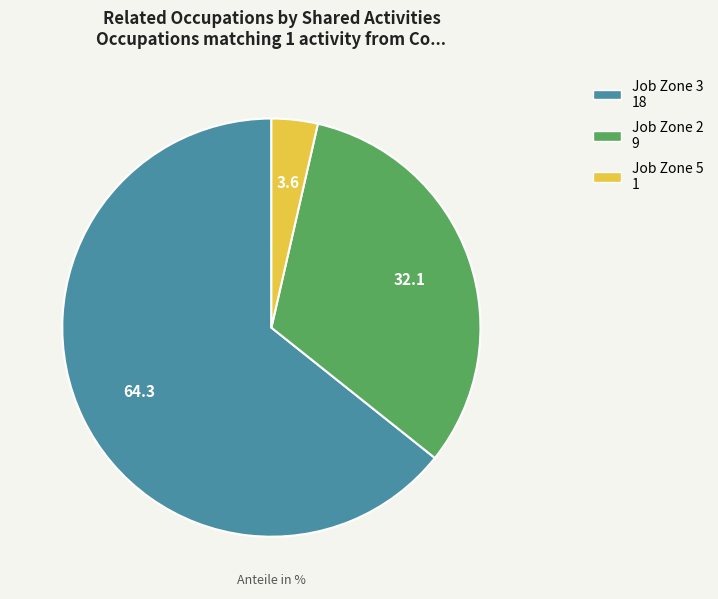

Does any single category account for the majority?

Yes